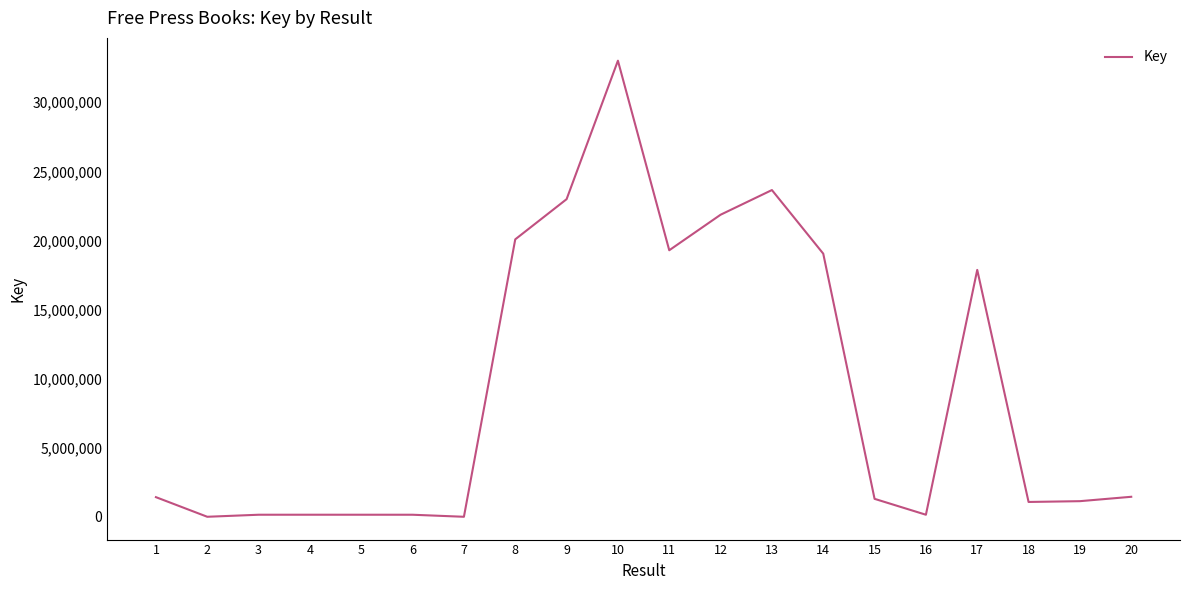

What is the greatest value displayed?

33005168